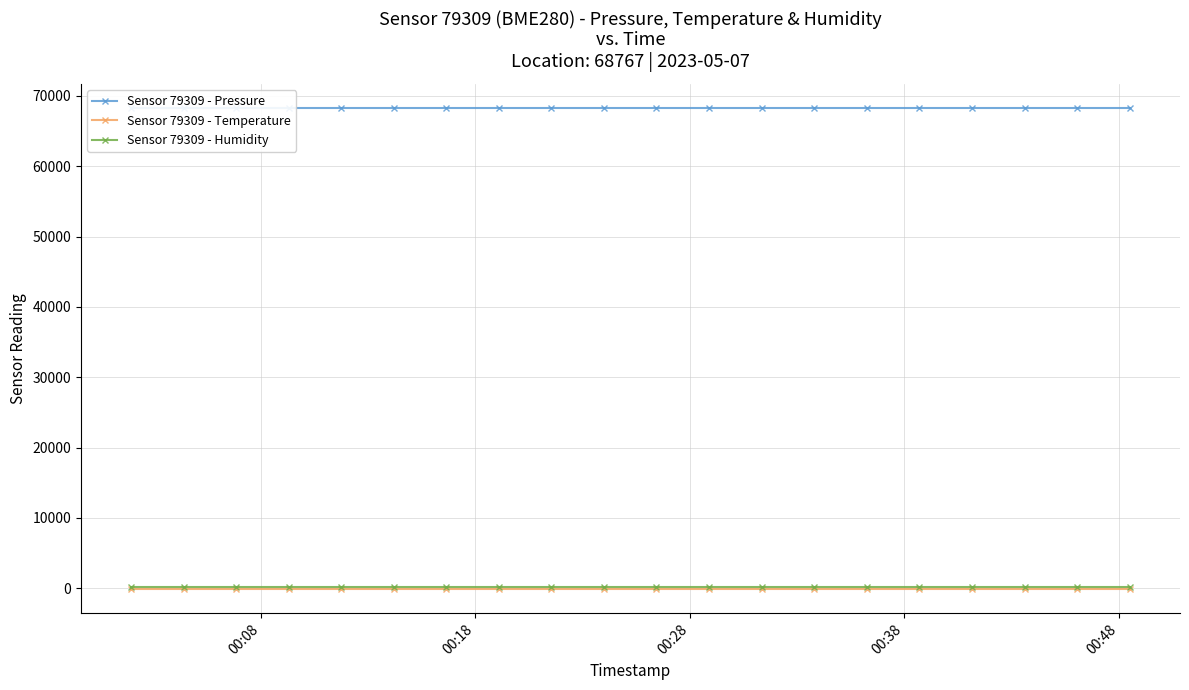

True or false: Sensor 79309 - Temperature has more than 2 interior local peaks.

False